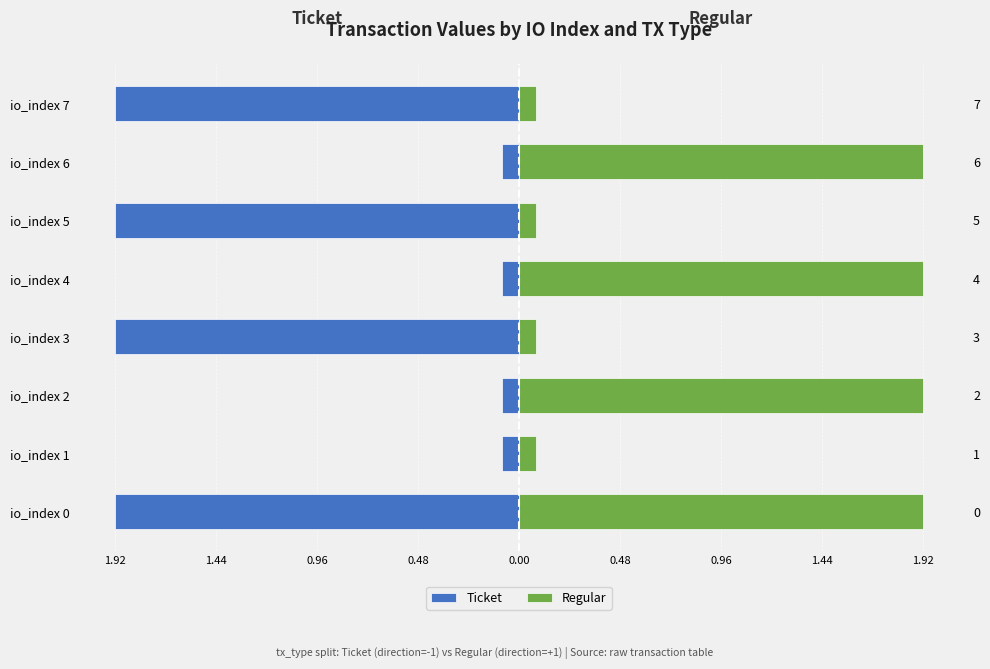

What is the average value of the Ticket series?

-1.0